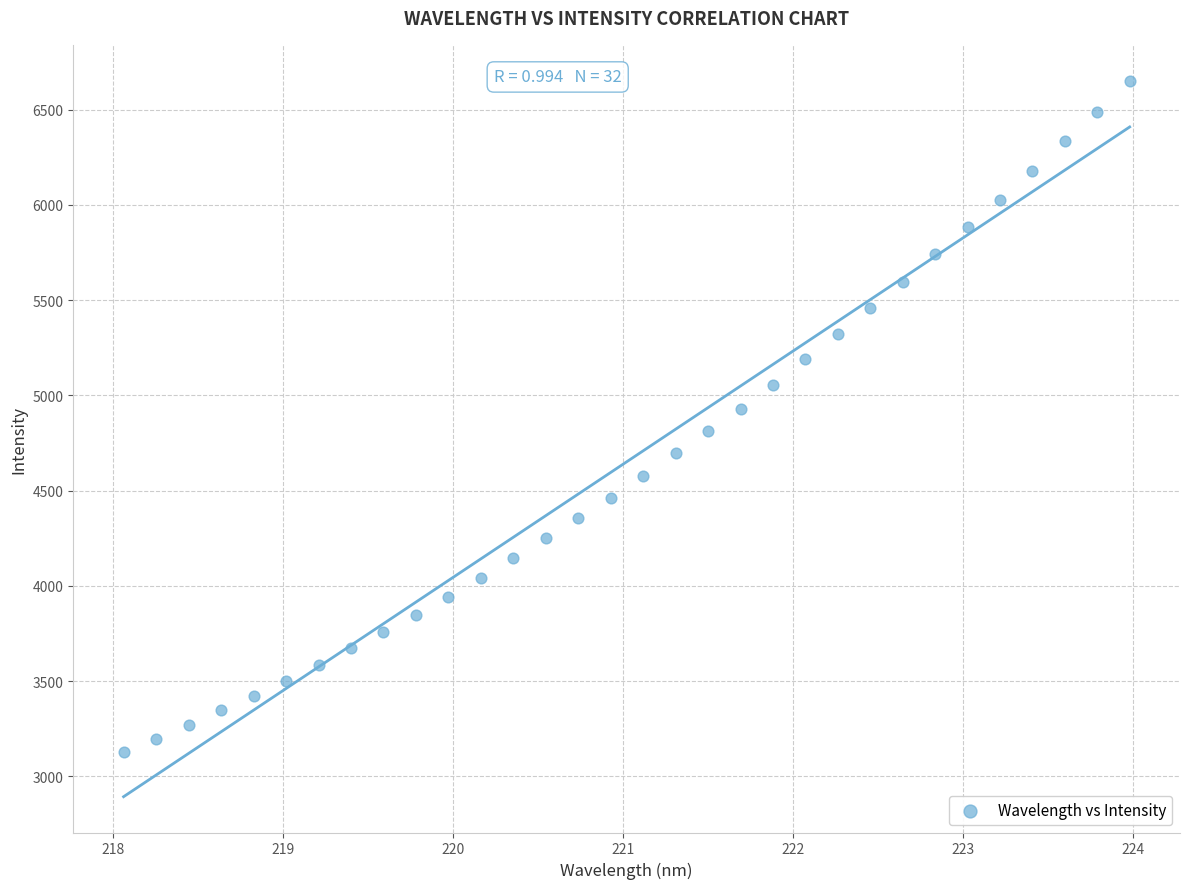

What is the range of Y values (max minus min)?

3523.5